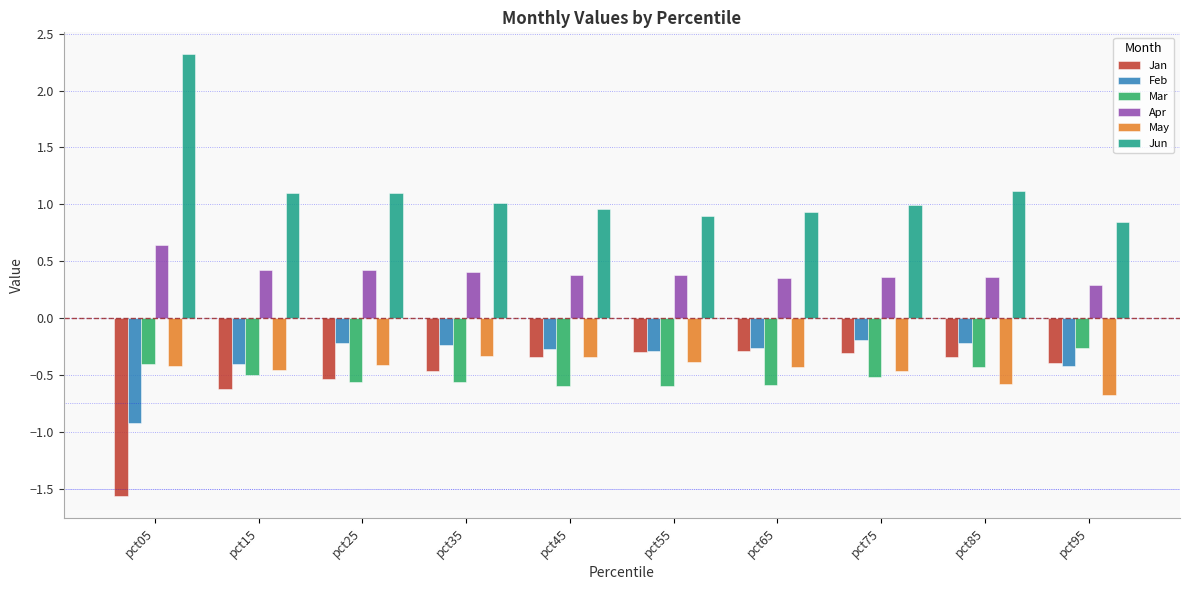

Which series has the largest range (max minus min)?

Jun